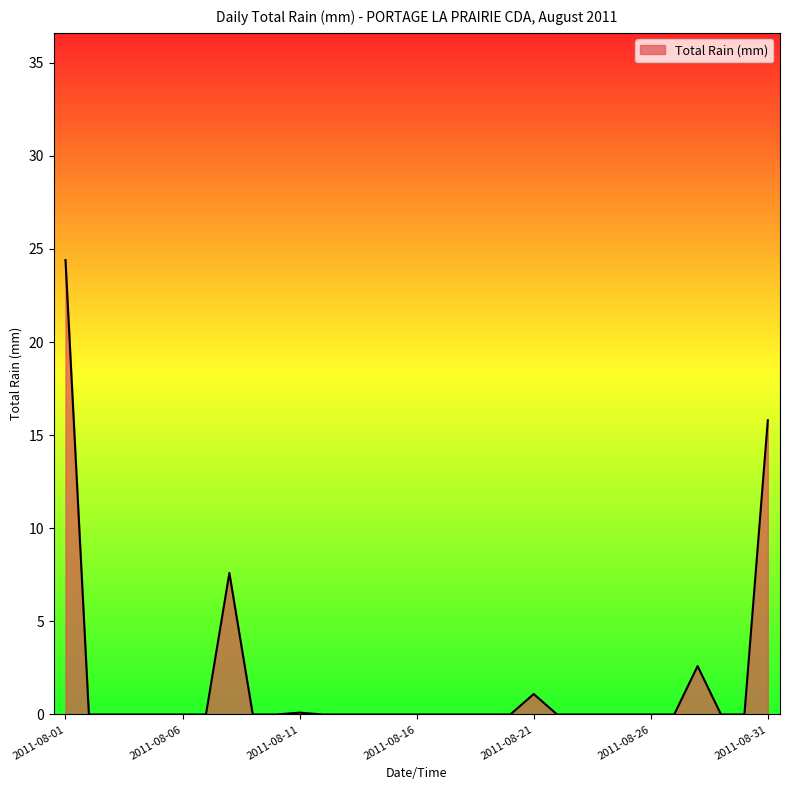

What is the difference between the maximum and minimum values?

24.4